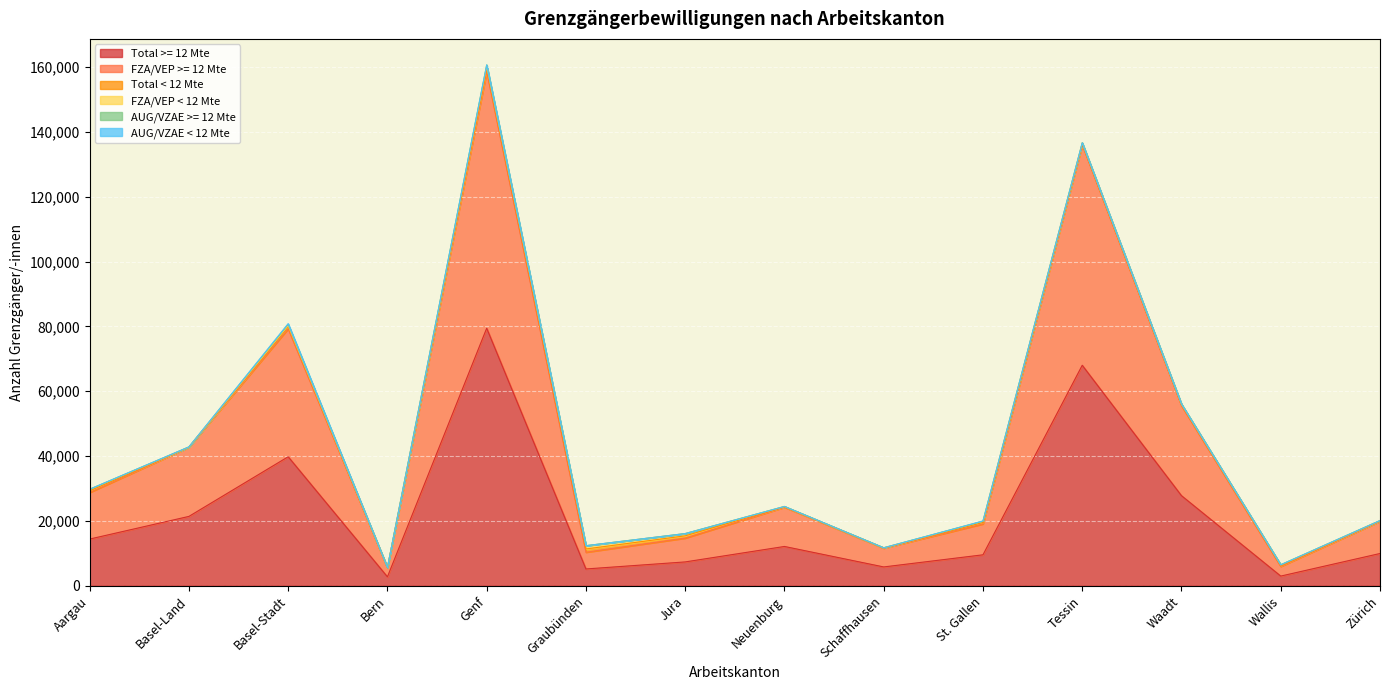

What is the label of the 10th point from the right?

Genf